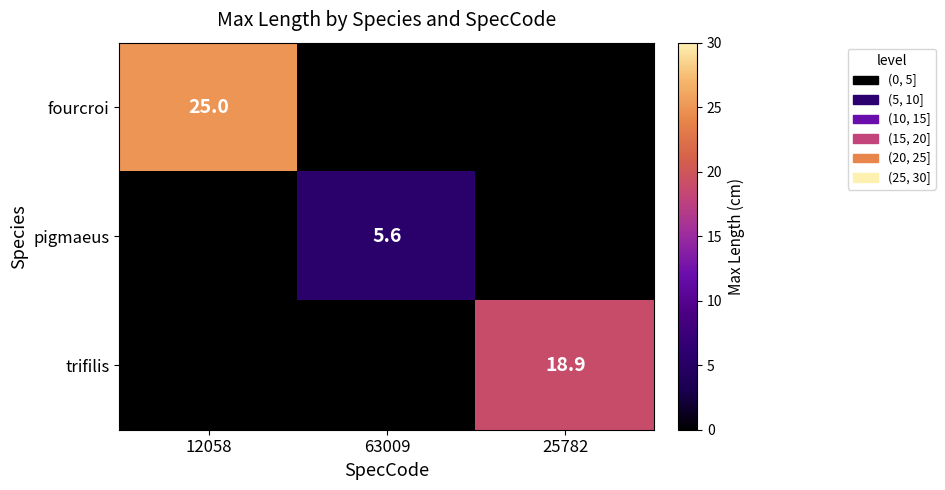

The value of trifilis at 25782 is 10.7. True or false?

False